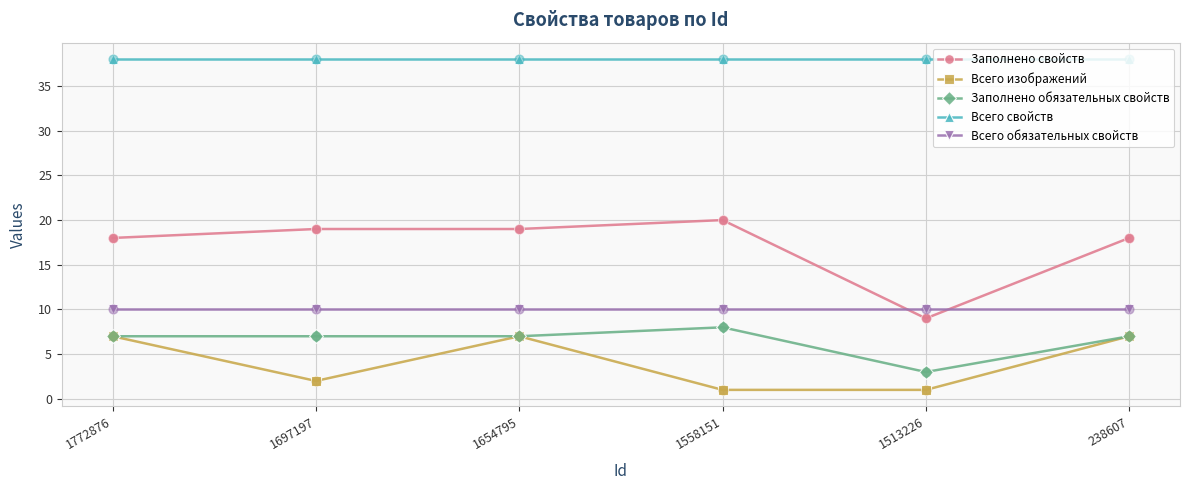

Between 1654795 and 1558151, which series saw the biggest shift?

Всего изображений